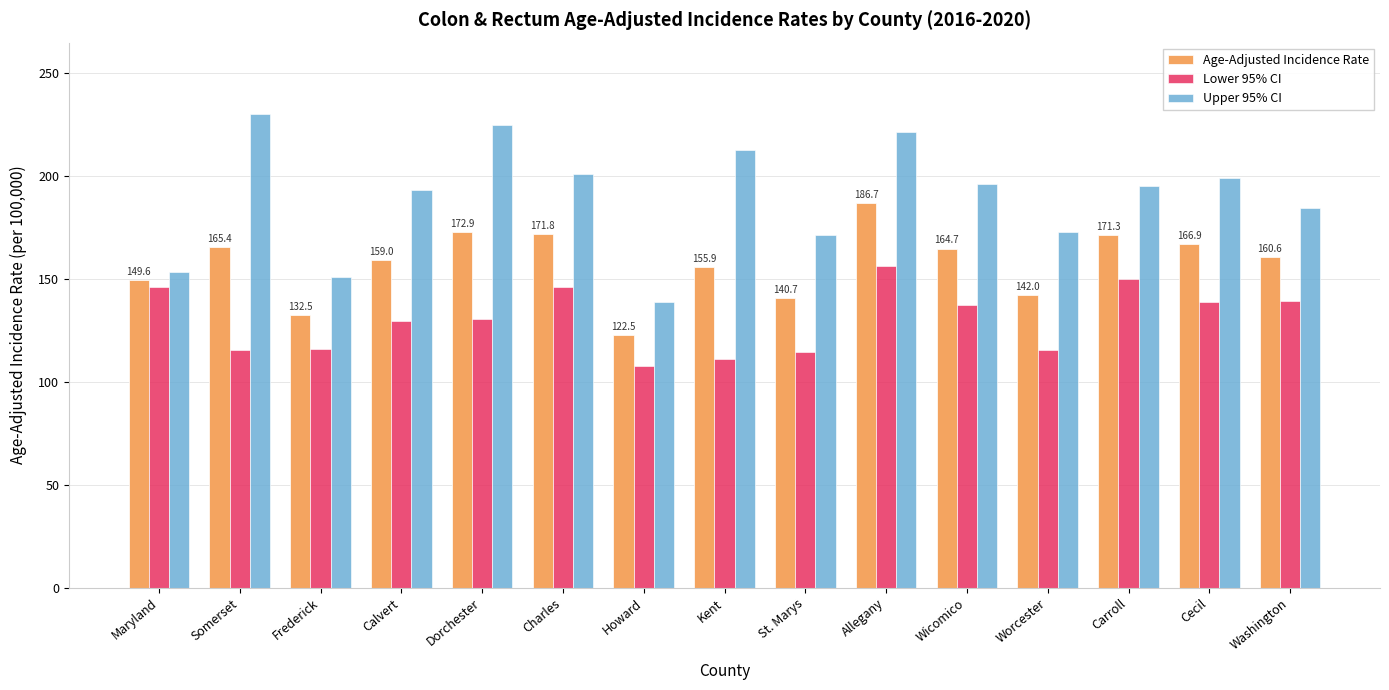

Which series has the largest total across all categories?

Upper 95% CI